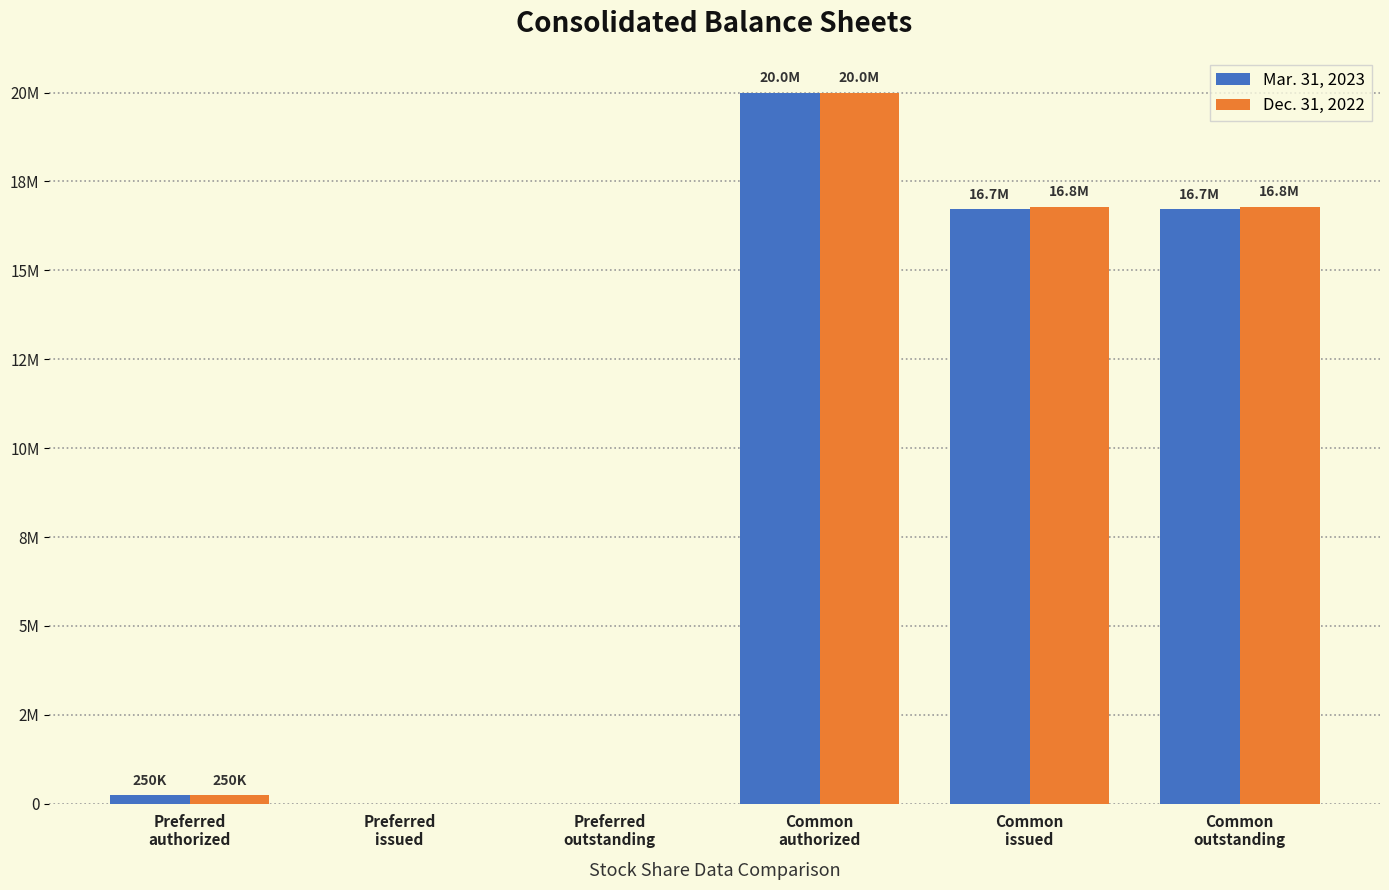

What are all the series names shown in the legend?

Mar. 31, 2023, Dec. 31, 2022